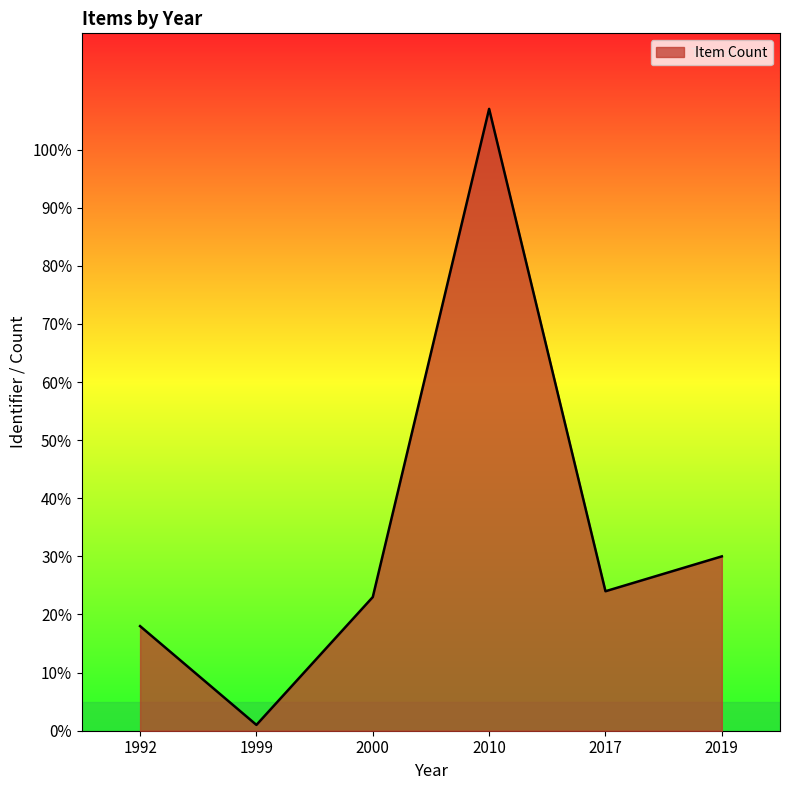

Reading left to right, transcribe all the data shown in this chart.

1992=18	1999=1	2000=23	2010=107	2017=24	2019=30